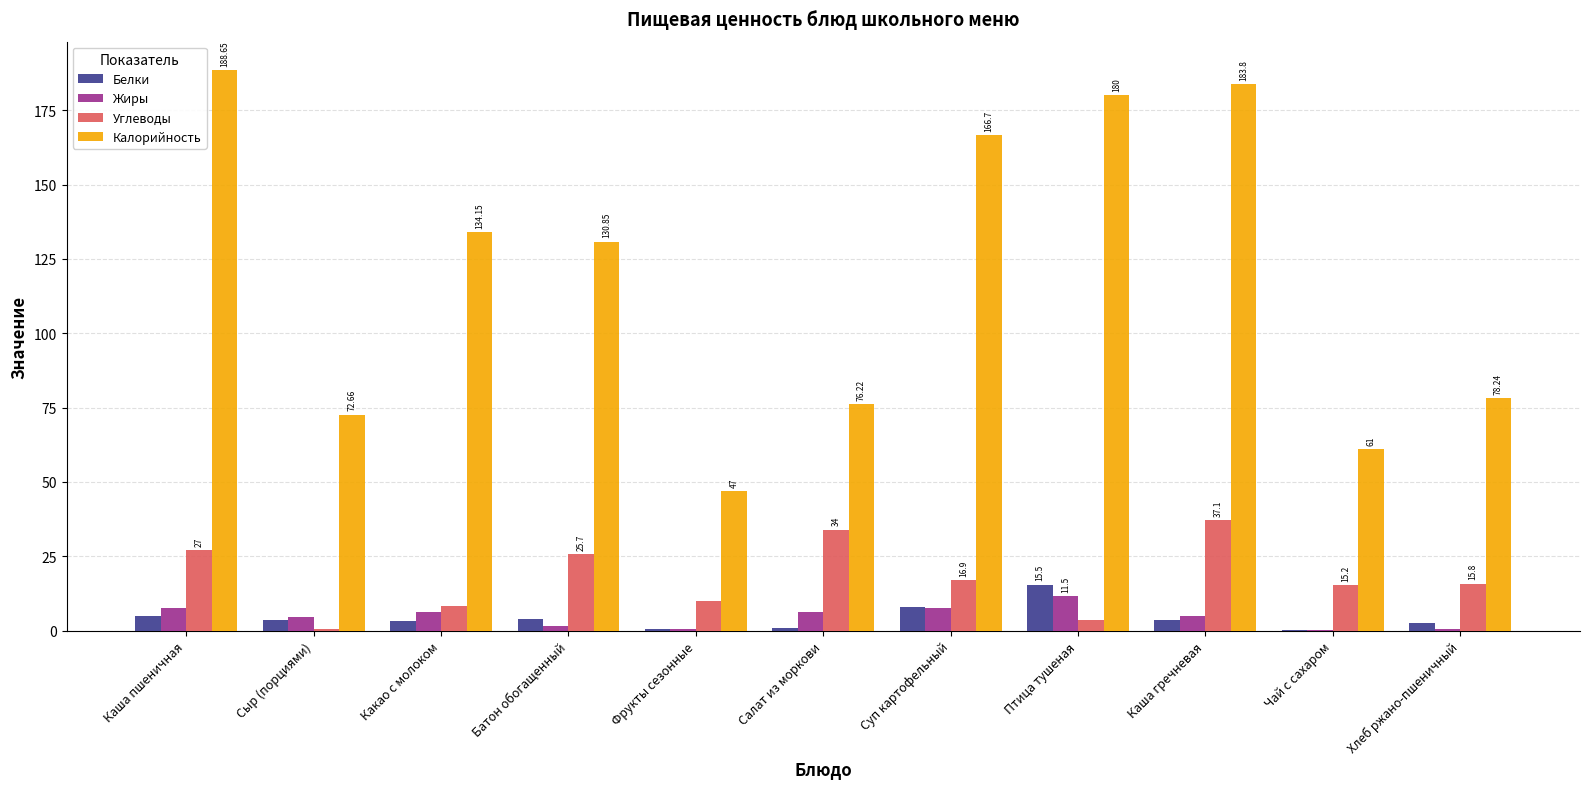

What is the sum of all Жиры values?

50.7